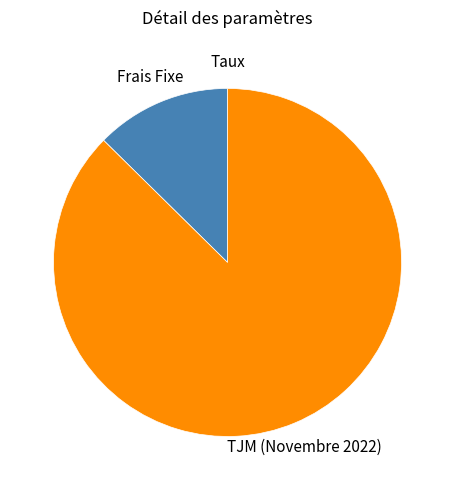

Which category has the smallest portion of the pie?

Taux